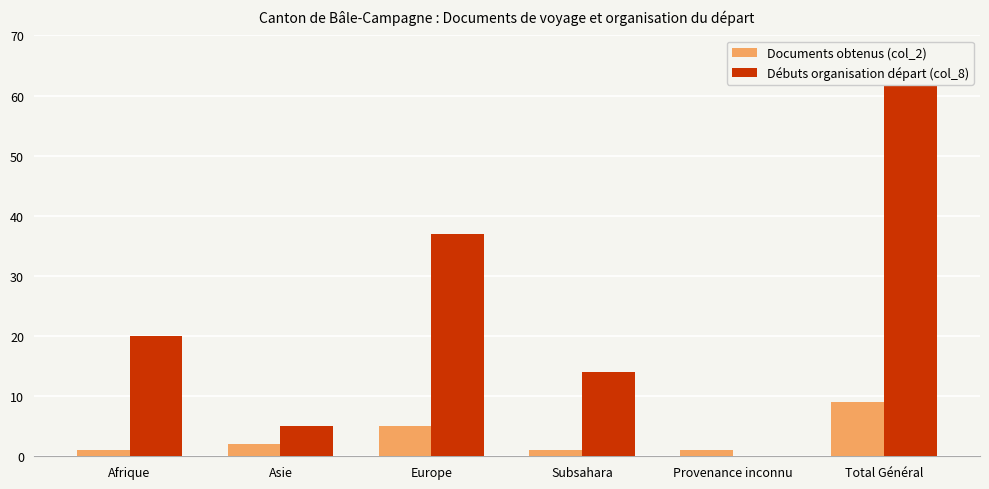

Which label corresponds to the smallest value in the chart?

Provenance inconnu